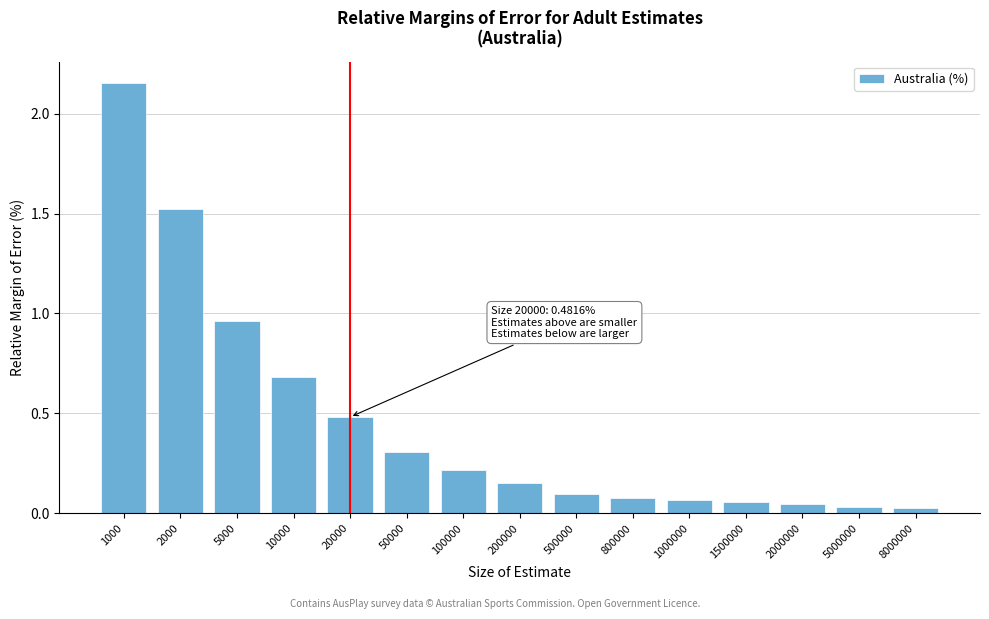

At which label is the value closest to 1?

5000